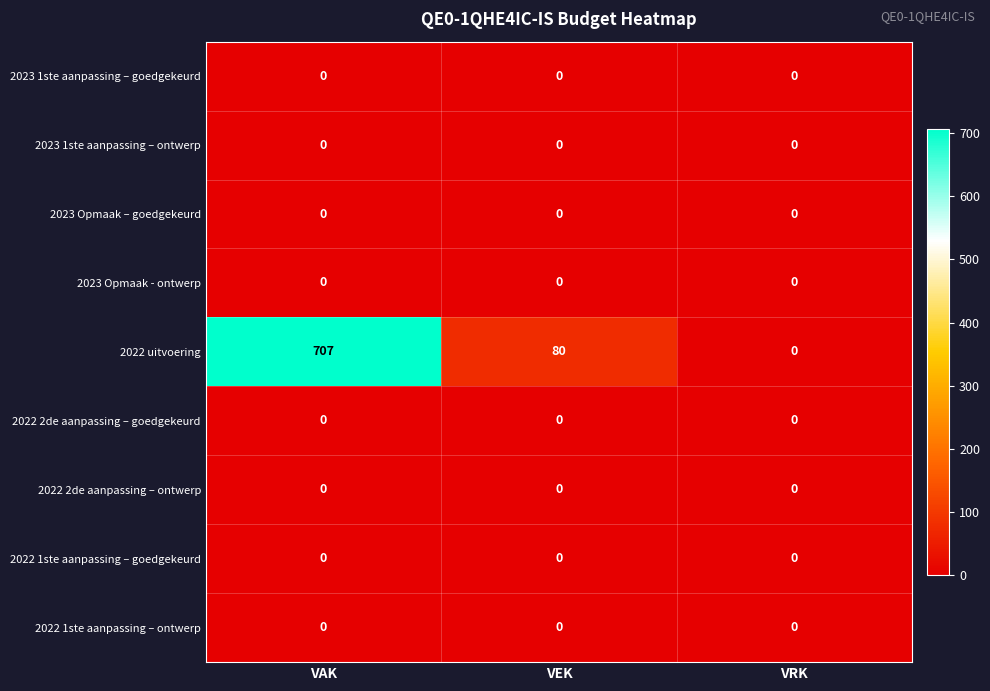

Count the 2022 uitvoering values in the range 0 to 707.

3